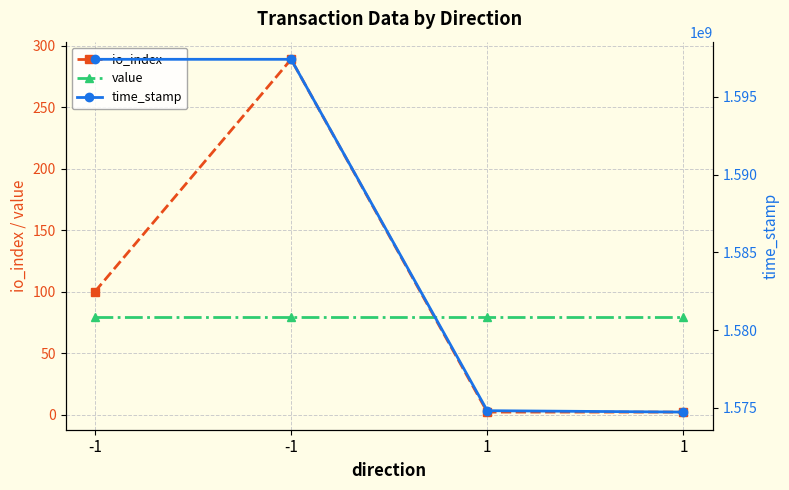

What is the sum of the time_stamp values at 1 and -1?

3172239077.0